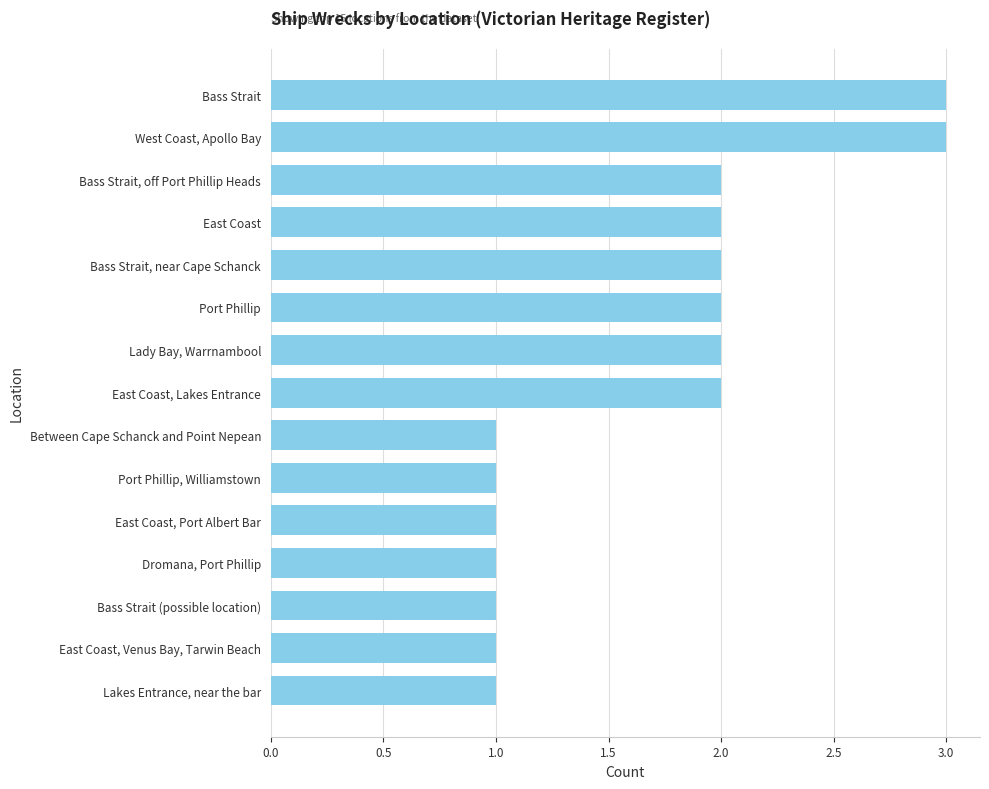

What is the ratio of the value at East Coast, Port Albert Bar to the value at Bass Strait, near Cape Schanck?

0.5